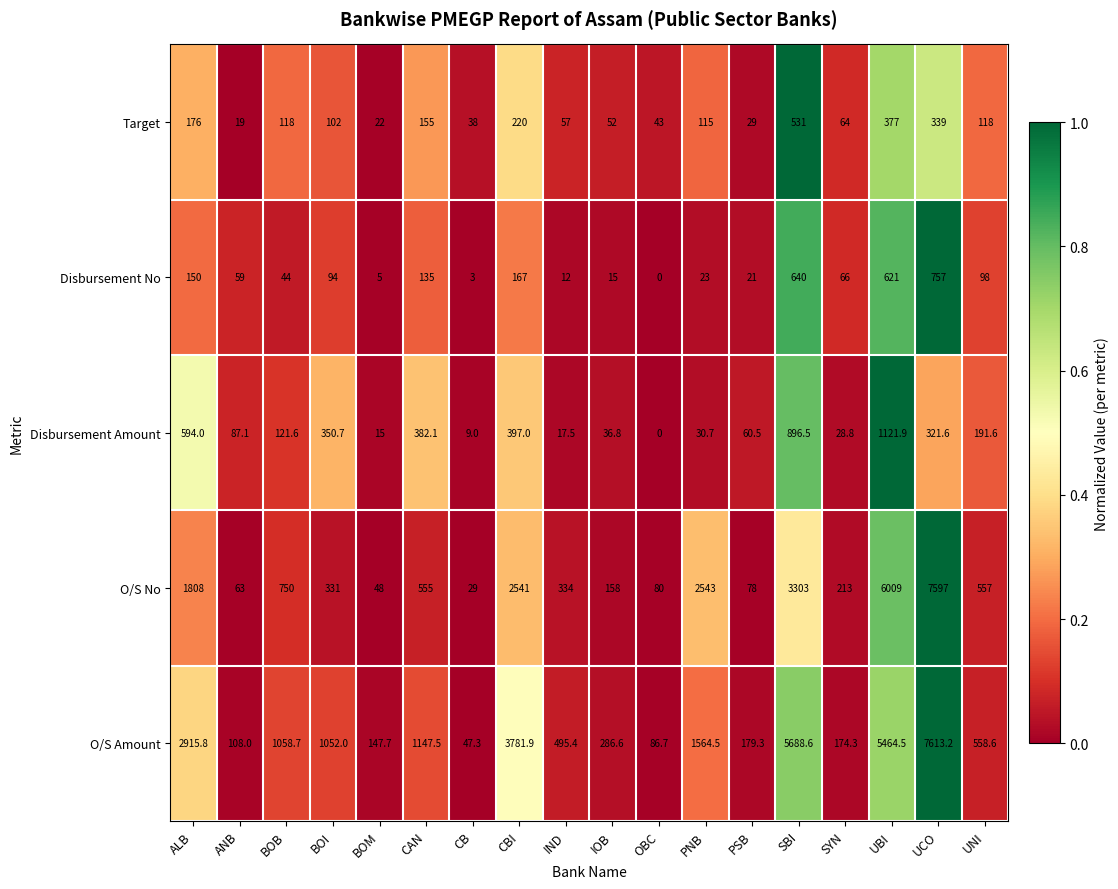

What is the difference between the maximum and second lowest values in the Disbursement Amount series?

1112.9